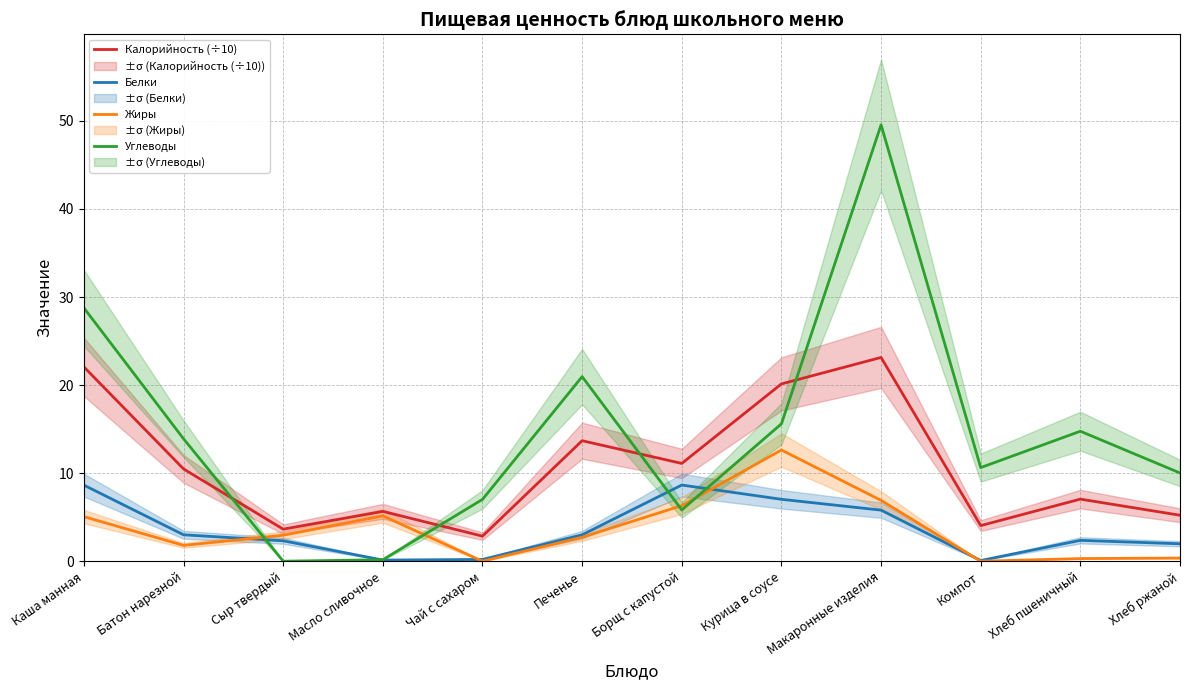

How many intersections are there between Жиры and Углеводы?

4